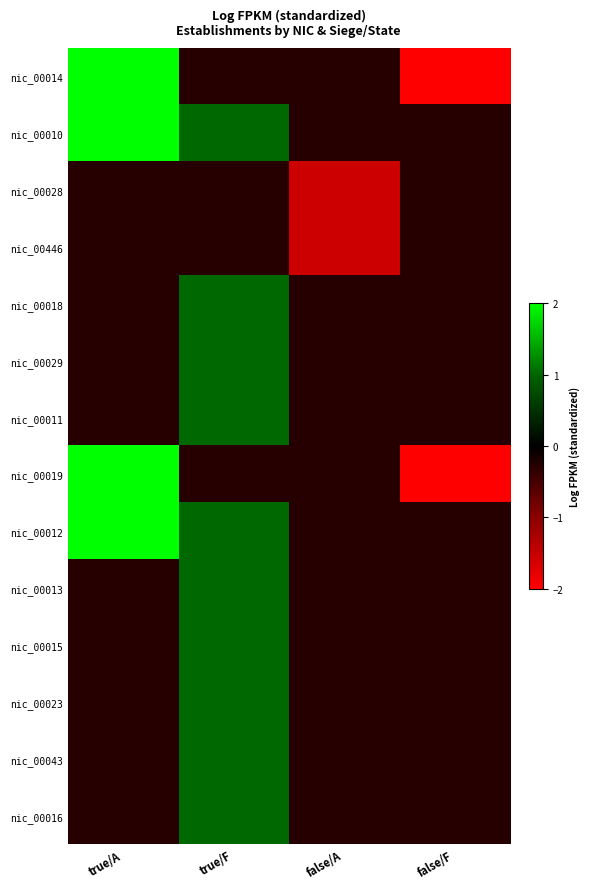

Which series has the largest total across all categories?

row_1